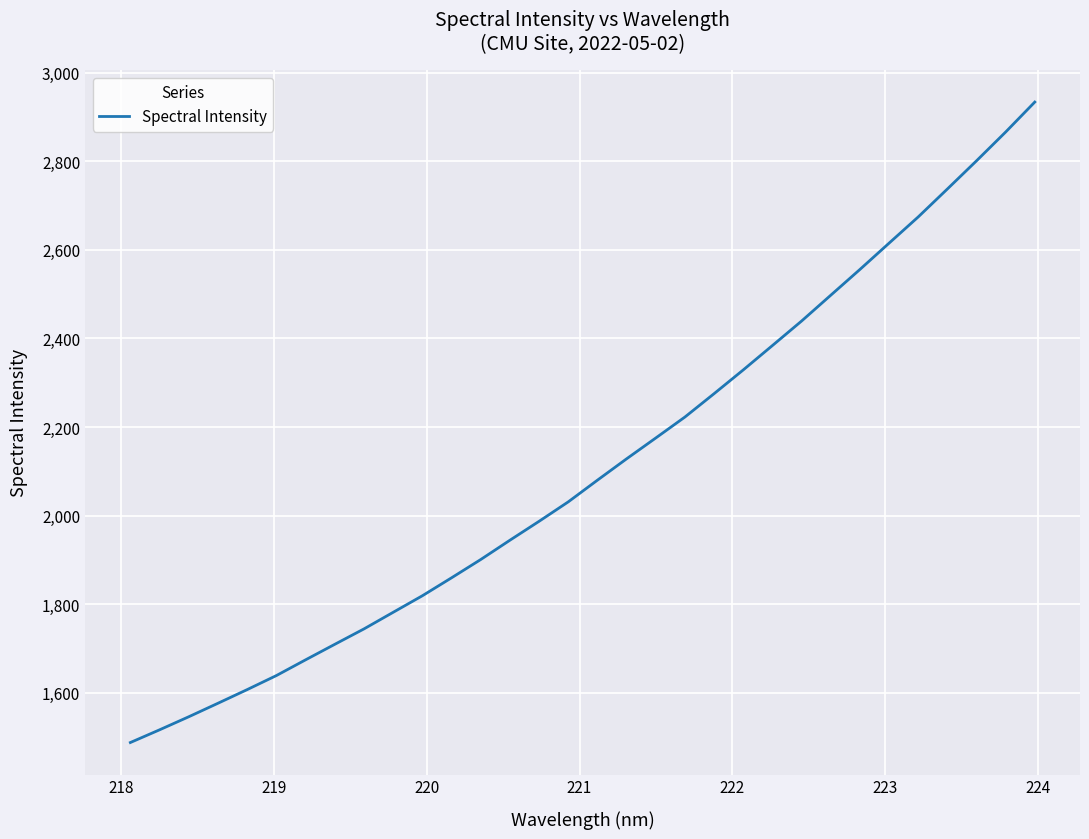

What is the difference between the maximum and minimum values?

1446.9